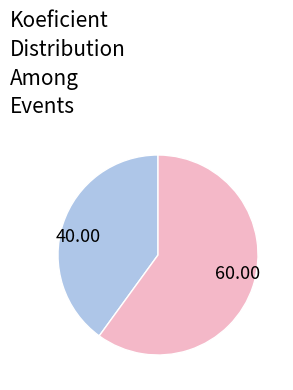

Is there any slice that represents more than half of the pie?

Yes